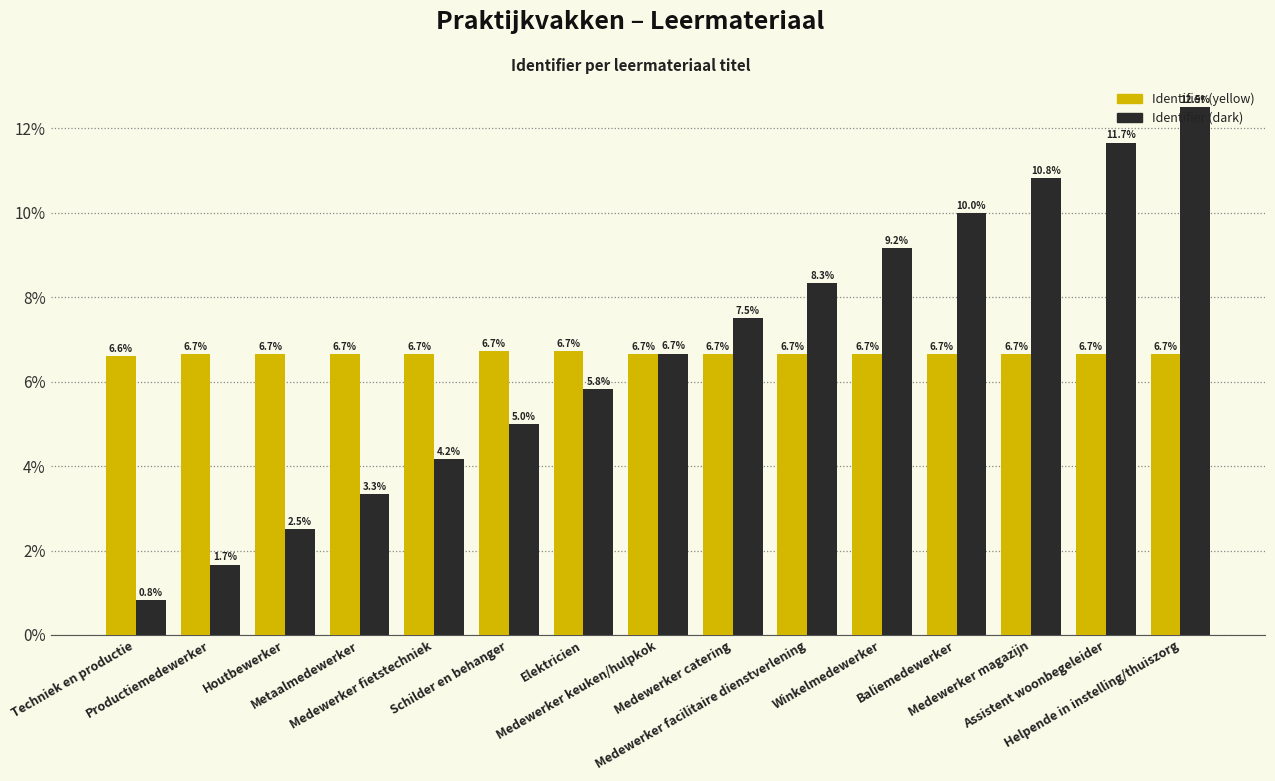

Does the chart contain stacked bars?

No